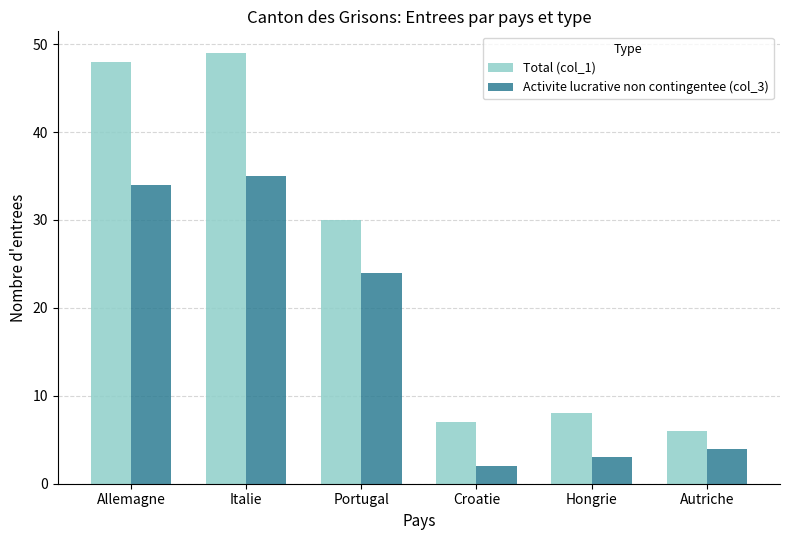

Which label corresponds to the smallest value in the chart?

Croatie